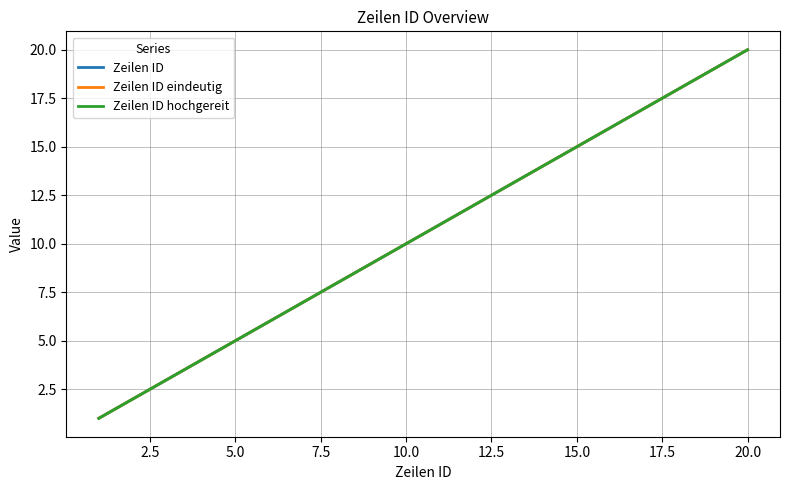

Which series has the widest spread of values?

Zeilen ID